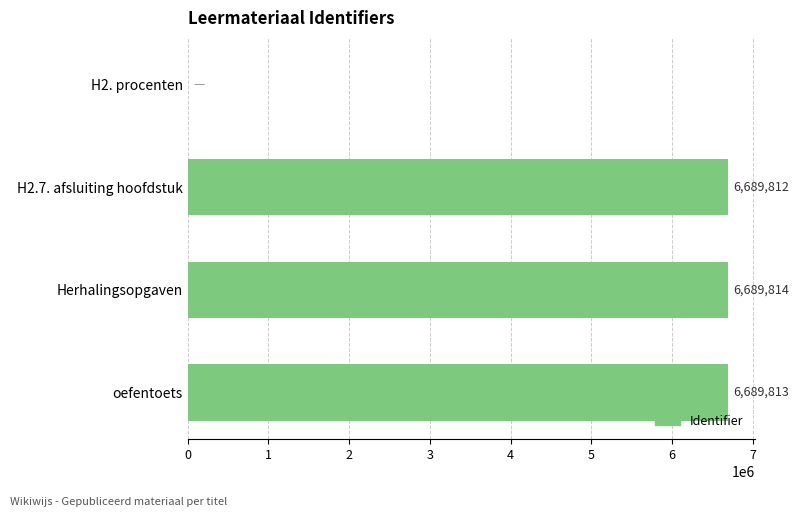

Reading bottom to top, list all the values displayed in this chart.

oefentoets=6689813	Herhalingsopgaven=6689814	H2.7. afsluiting hoofdstuk=6689812	H2. procenten=0